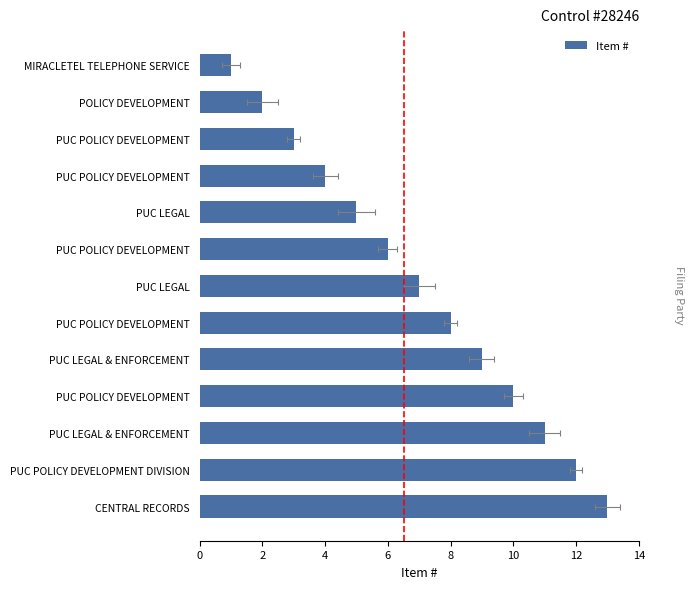

Does the chart contain any negative values?

No